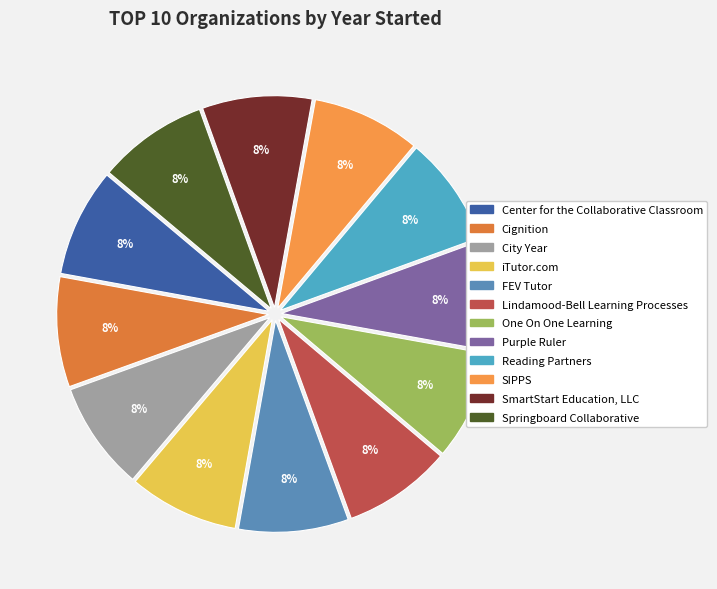

Count the number of slices in the pie.

12